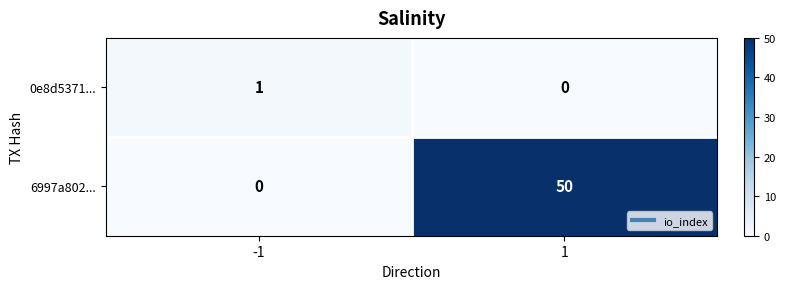

Count the number of categories in the chart.

2